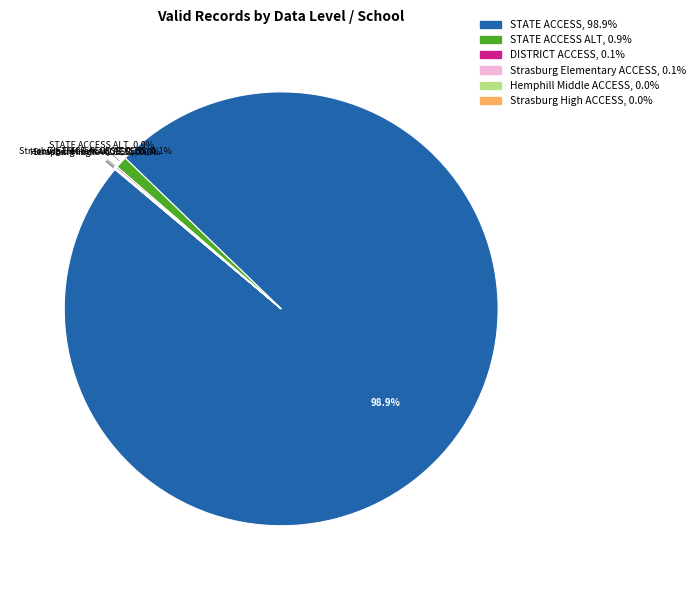

Is there any slice that represents more than half of the pie?

Yes